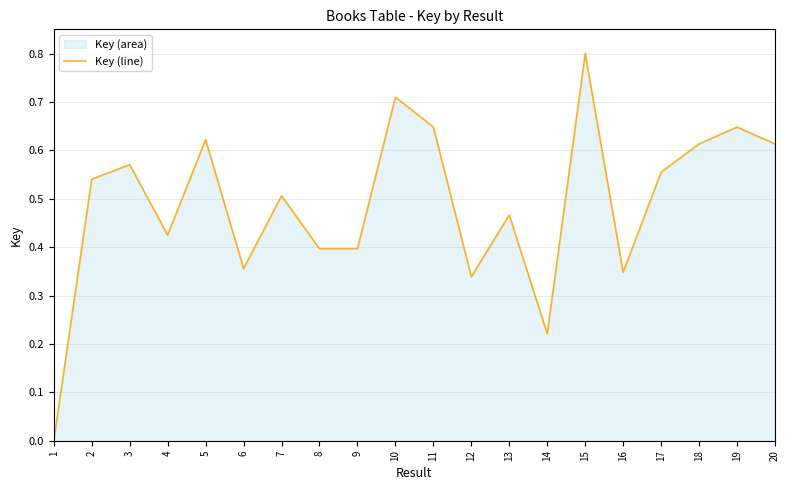

Which has a higher value, 20 or 9?

20